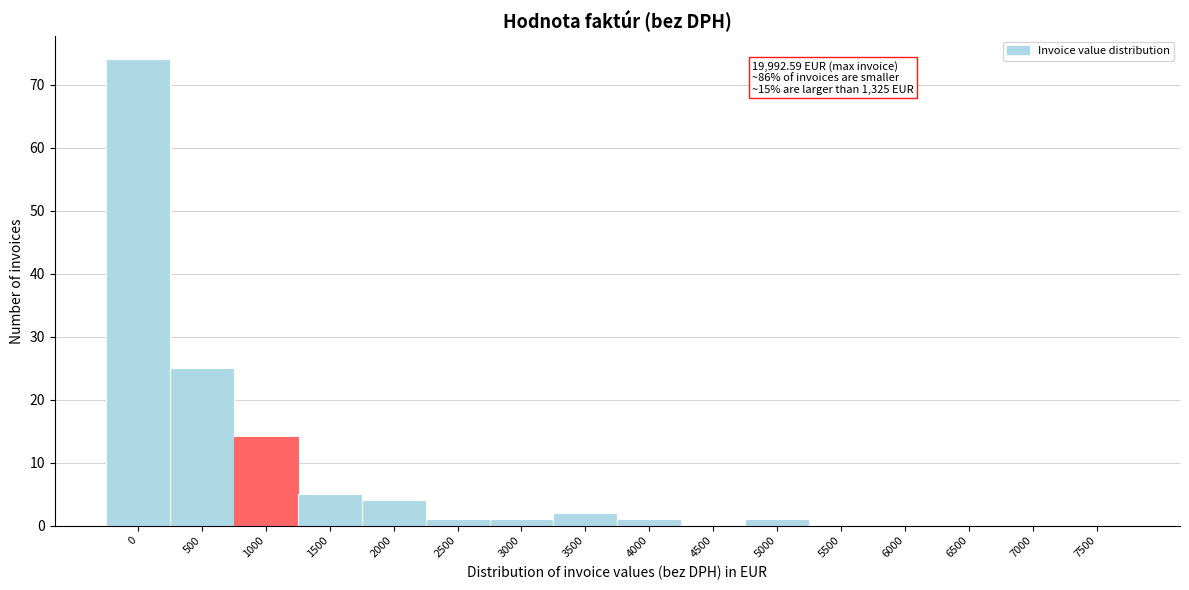

Reading right to left, what are all the values shown in this chart?

7500=0	7000=0	6500=0	6000=0	5500=0	5000=1	4500=0	4000=1	3500=2	3000=1	2500=1	2000=4	1500=5	1000=14	500=25	0=74